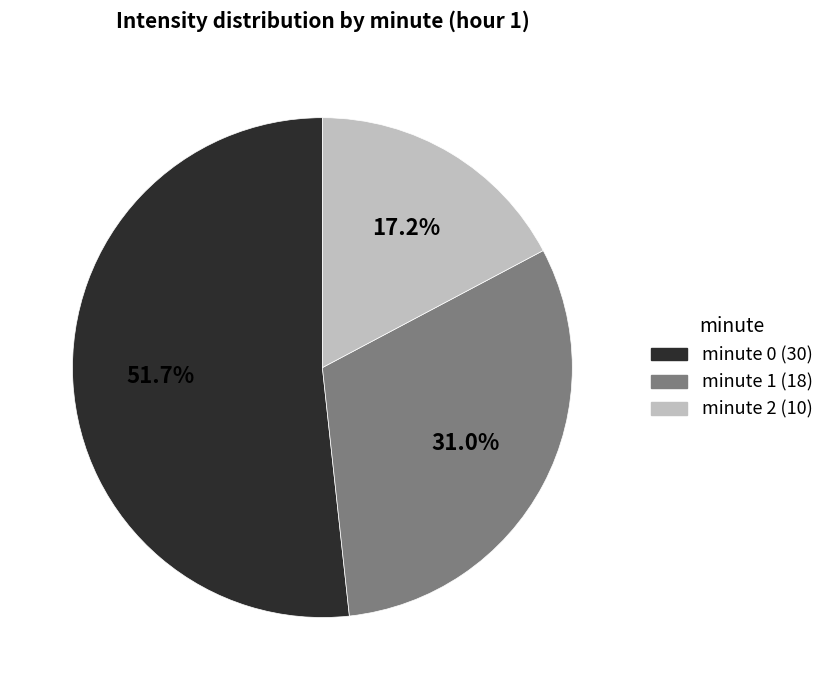

Which category has the biggest portion of the pie?

minute 0